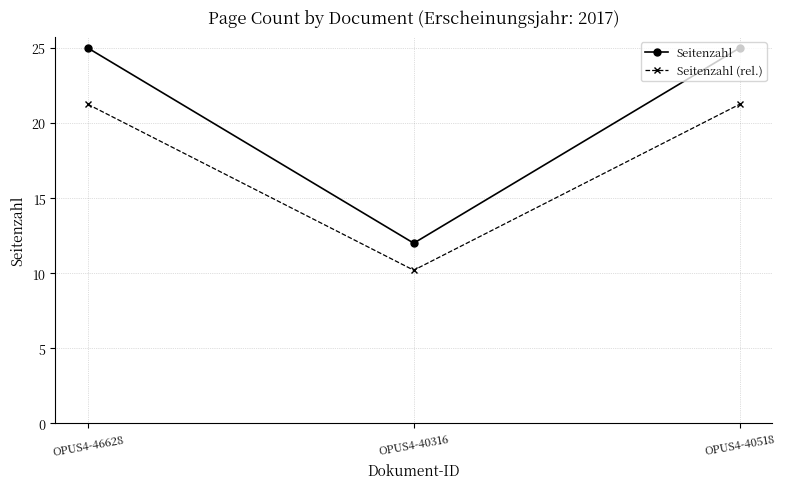

Which series has the widest spread of values?

Seitenzahl